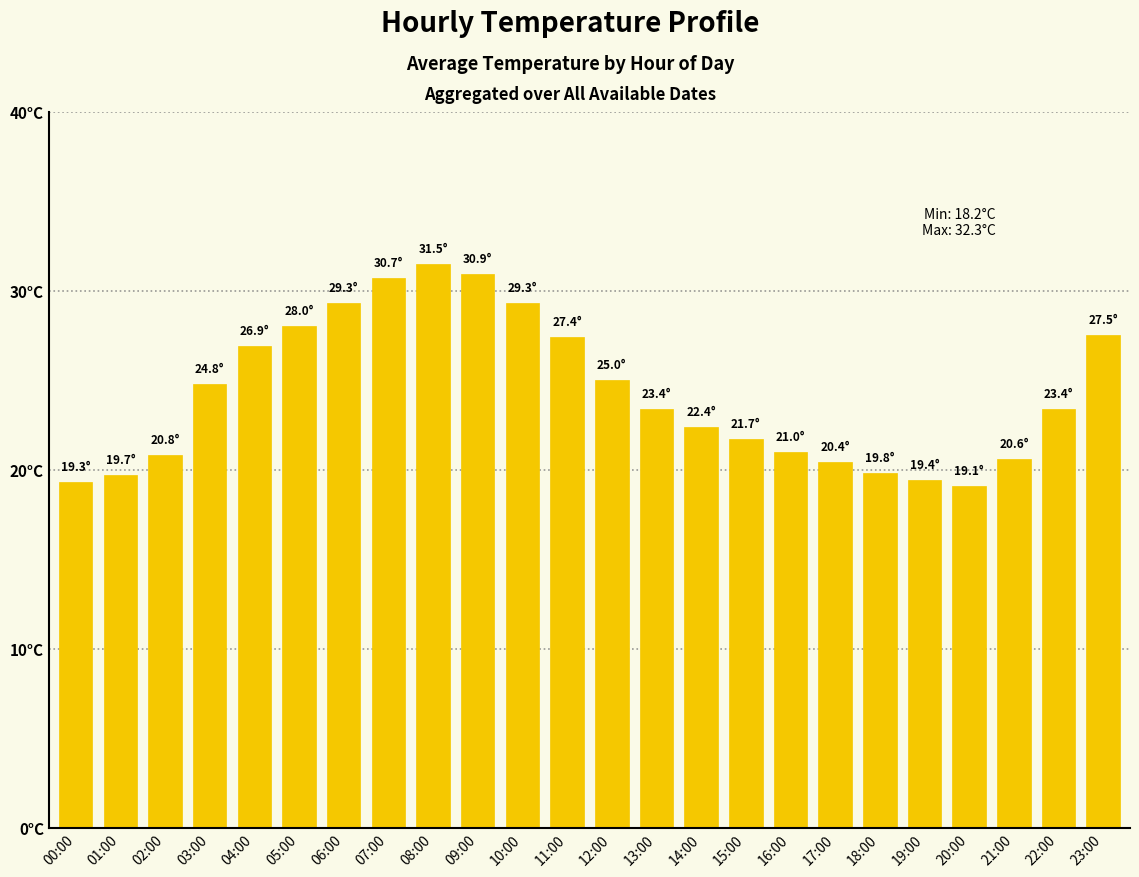

Reading right to left, transcribe all the data shown in this chart.

23:00=27.5	22:00=23.4	21:00=20.6	20:00=19.1	19:00=19.4	18:00=19.8	17:00=20.4	16:00=21.0	15:00=21.7	14:00=22.4	13:00=23.4	12:00=25.0	11:00=27.4	10:00=29.3	09:00=30.9	08:00=31.5	07:00=30.7	06:00=29.3	05:00=28.0	04:00=26.9	03:00=24.8	02:00=20.8	01:00=19.7	00:00=19.3